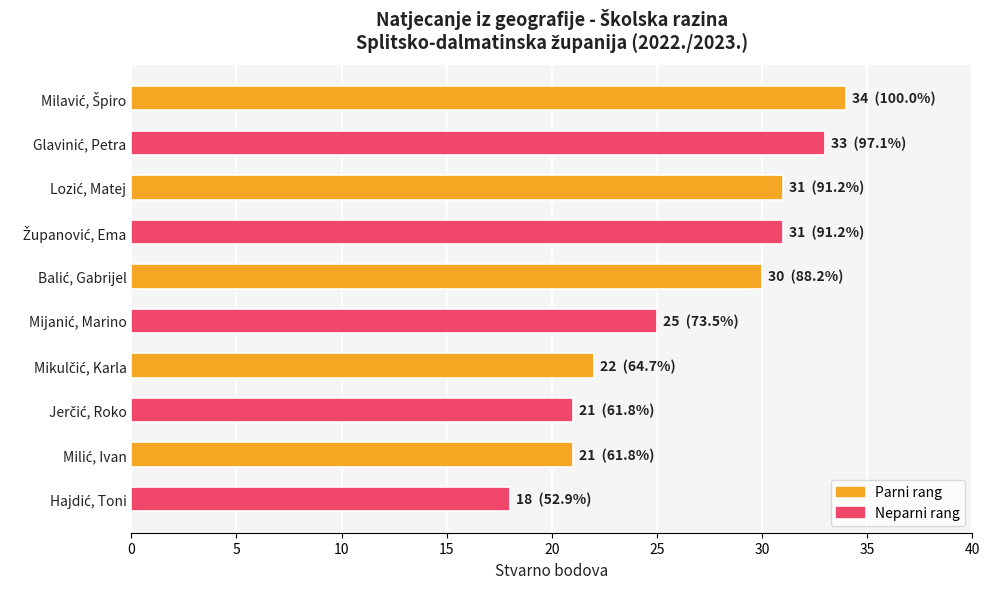

What is the value of the 10th bar from the top?

18